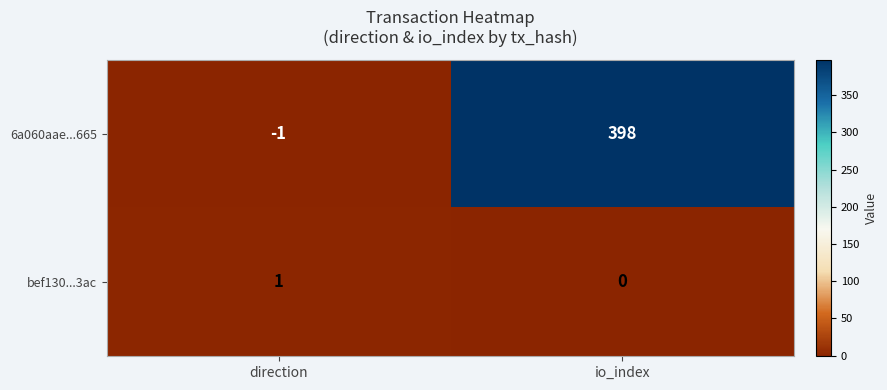

The bef130...3ac series shows 0 at direction. True or false?

False